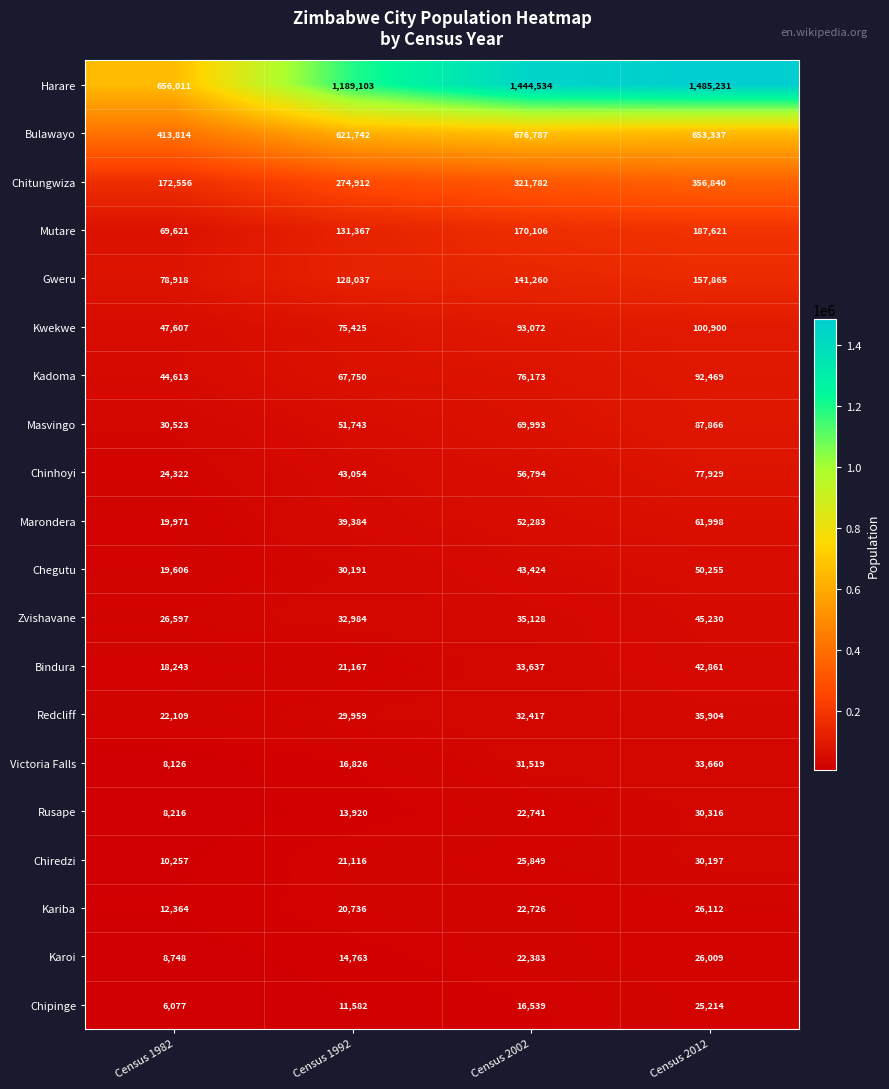

Which series changed the most between Census 1982 and Census 2002?

Harare